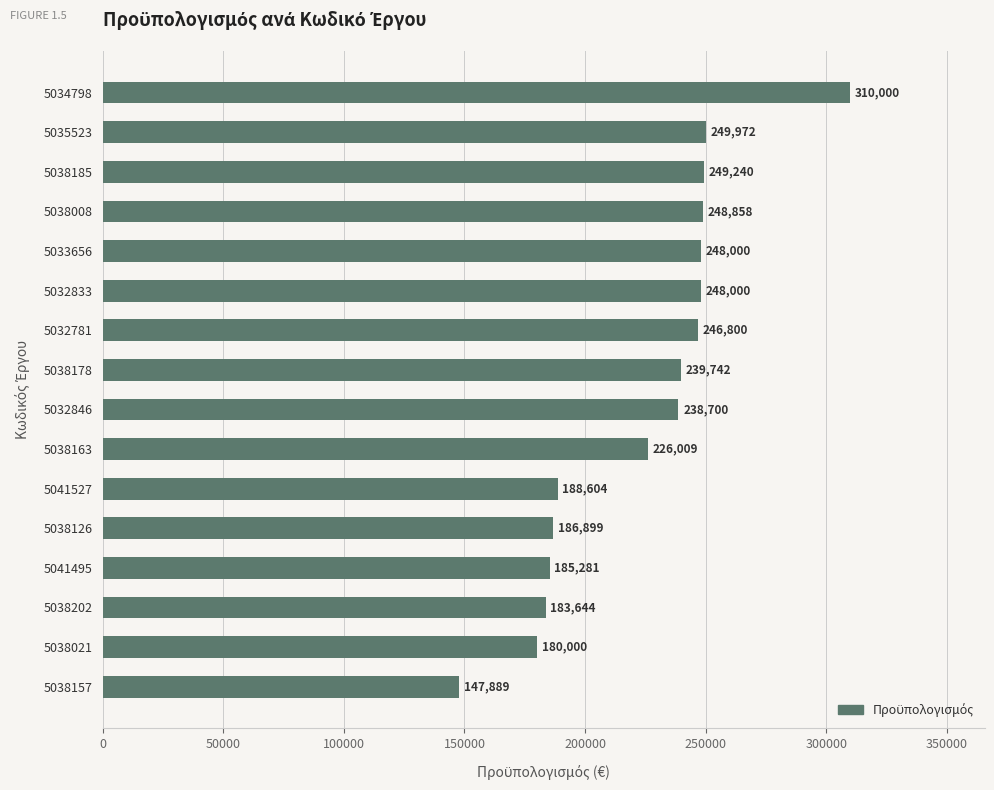

What is the ratio of the value at 5038126 to the value at 5038185?

0.7